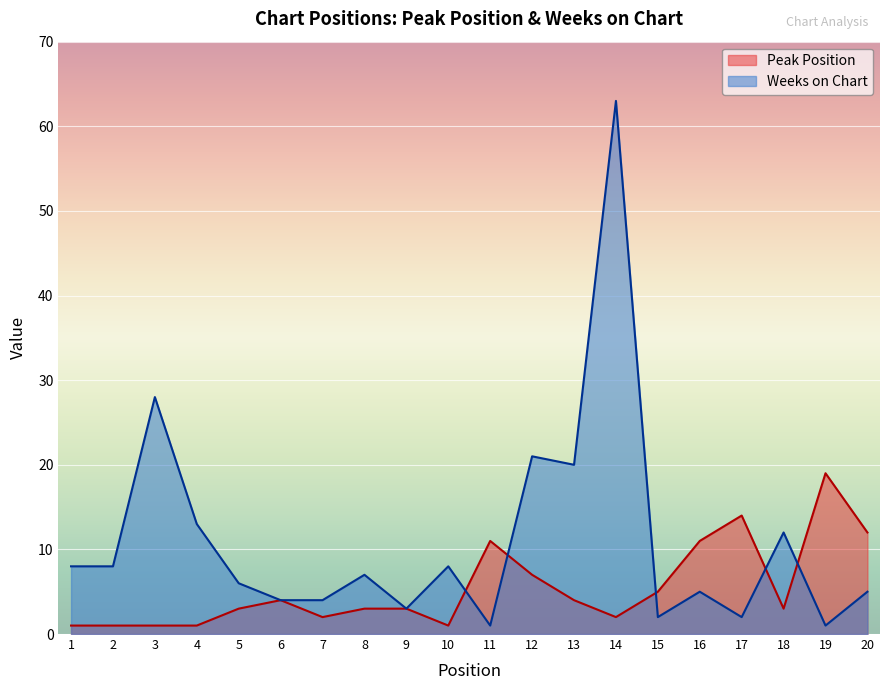

What is the smallest value displayed?

1